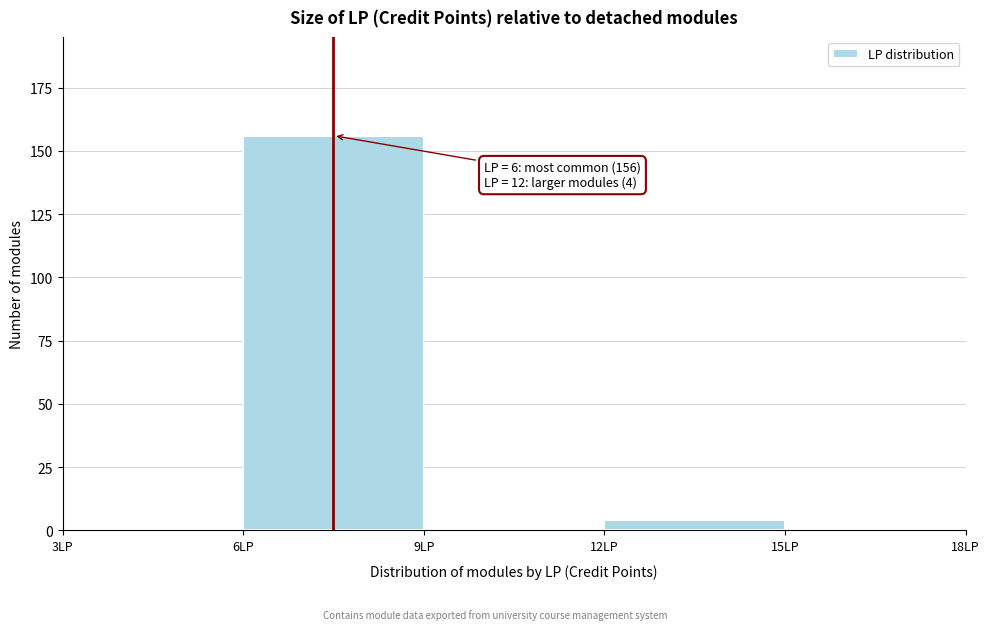

Over which range of the x-axis is the bar tallest?

6 to 9